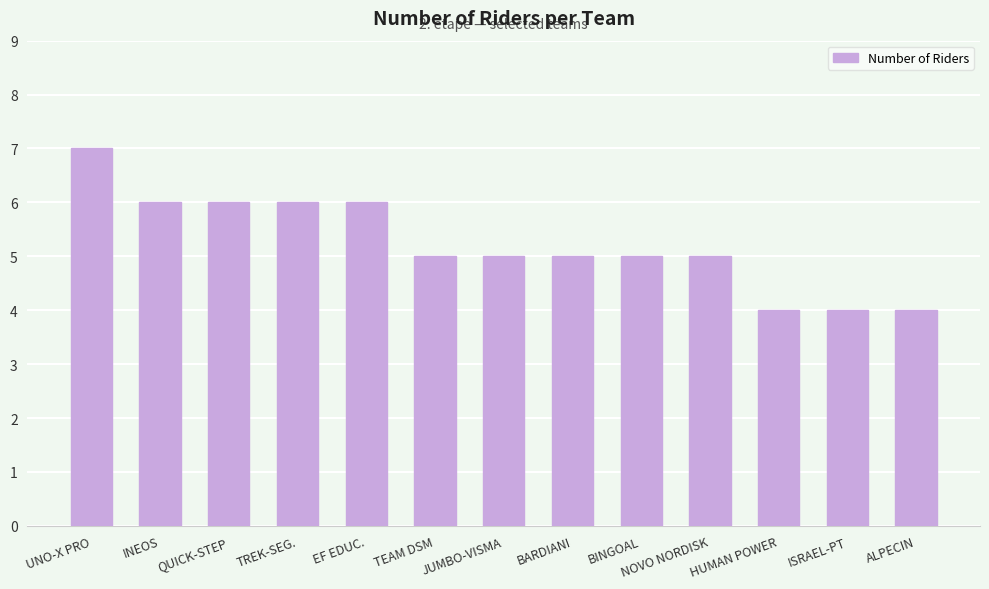

What is the maximum value shown in the chart?

7